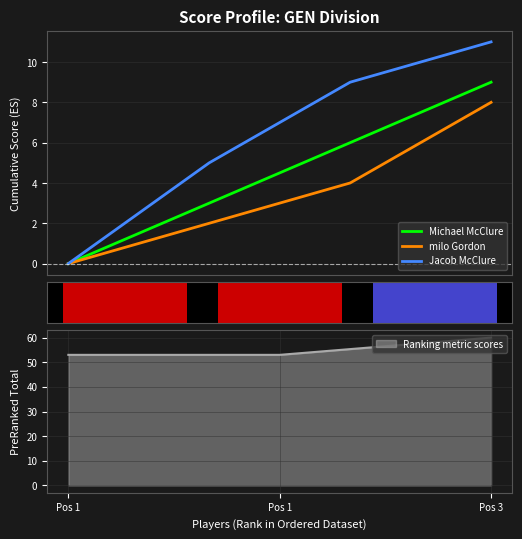

List the series in order of their peak value, lowest first.

milo Gordon, Michael McClure, Jacob McClure